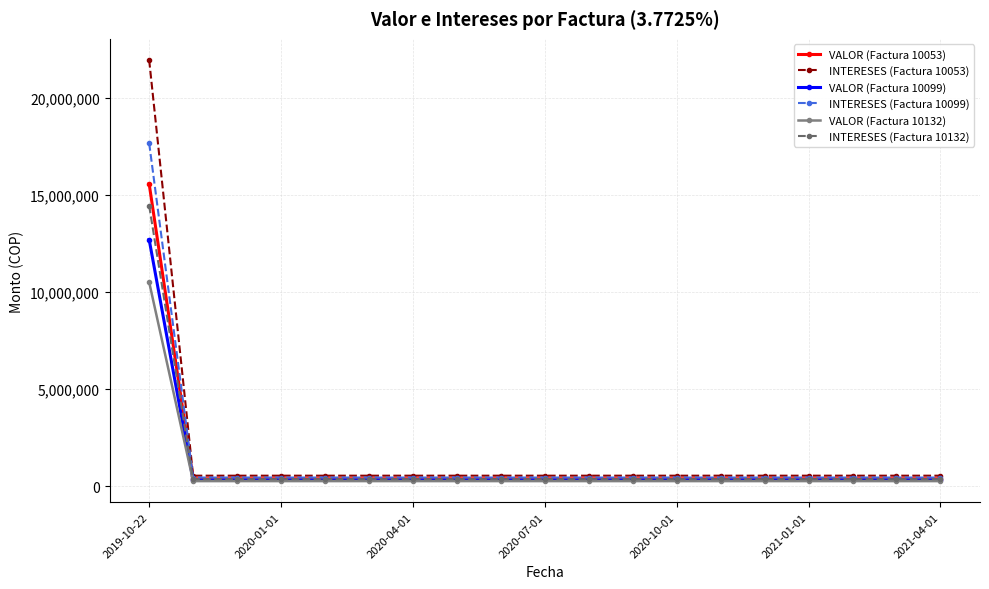

What is the minimum value shown in the chart?

269529.4